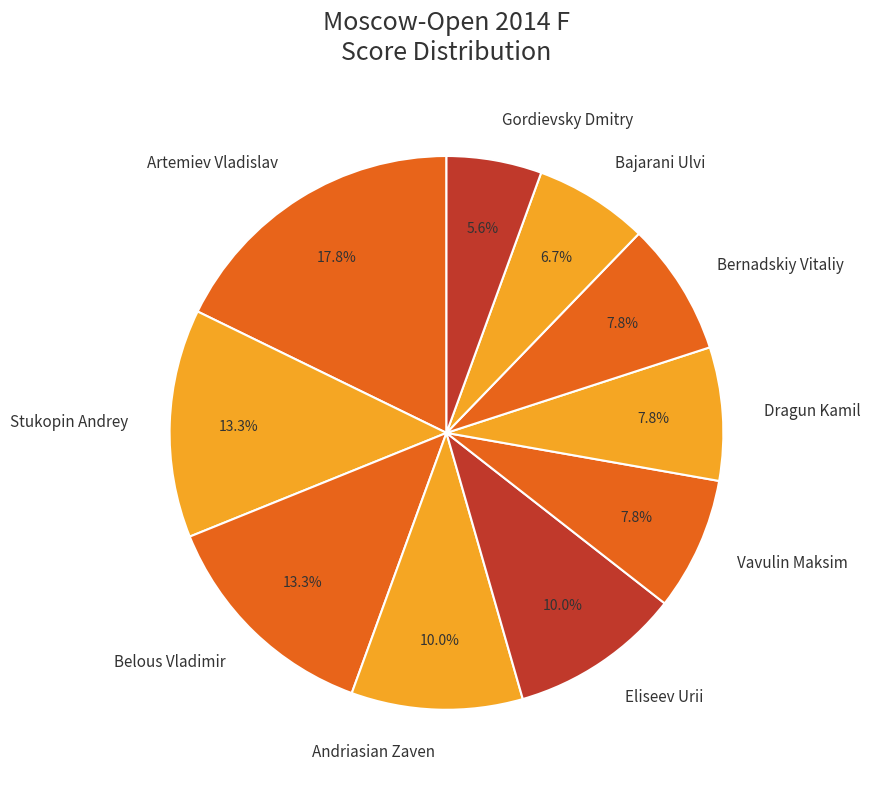

Which category has the biggest portion of the pie?

Artemiev Vladislav